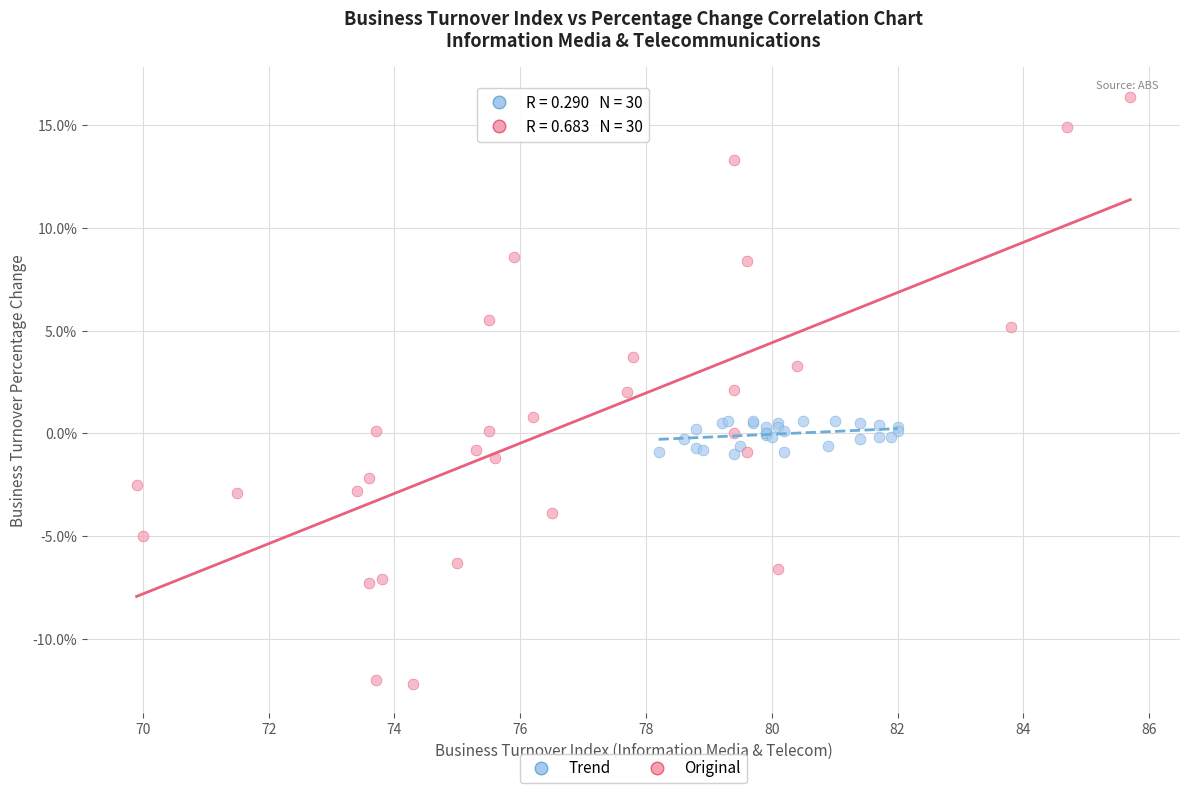

Which series reaches the minimum Y coordinate?

Original